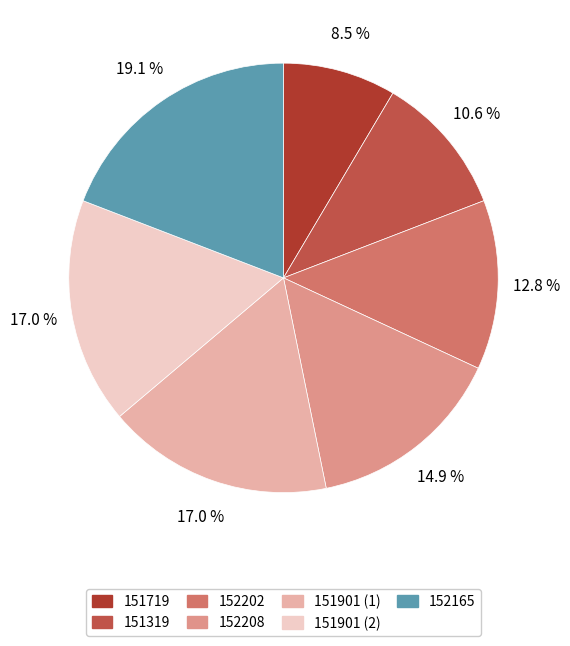

What is the largest slice in the pie chart?

152165